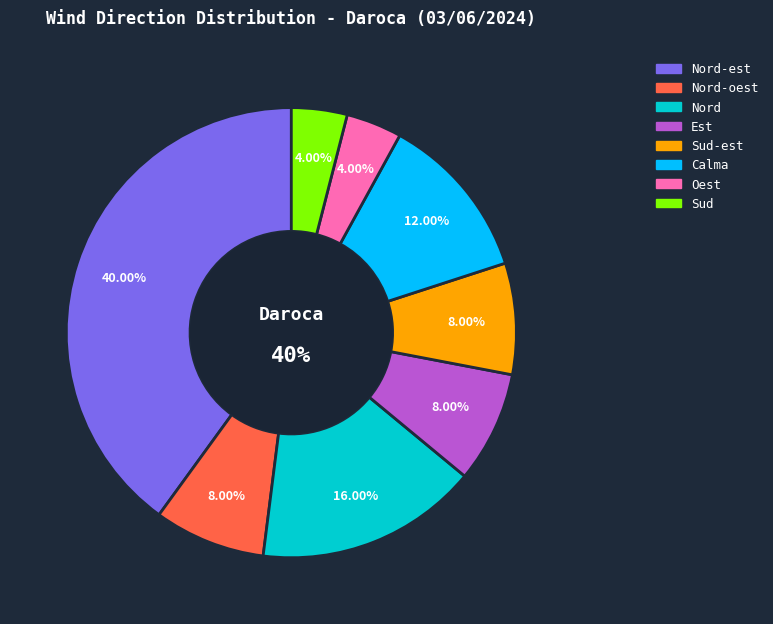

To the nearest percent, what is the difference between the largest and smallest slice percentages?

36%